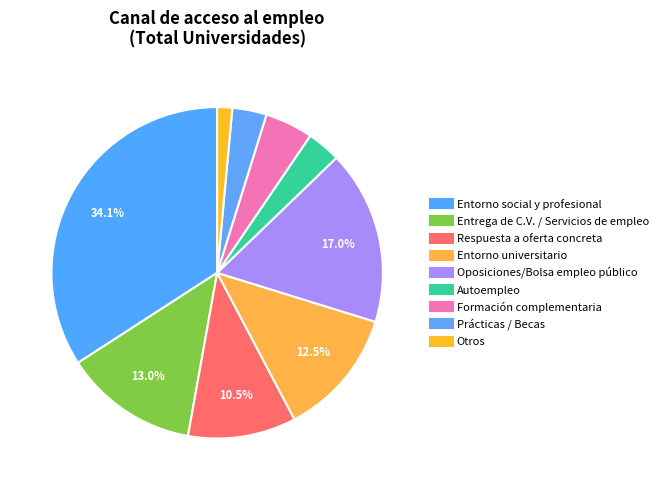

Combined, what portion of the pie is Autoempleo and Respuesta a oferta concreta?

13.8%